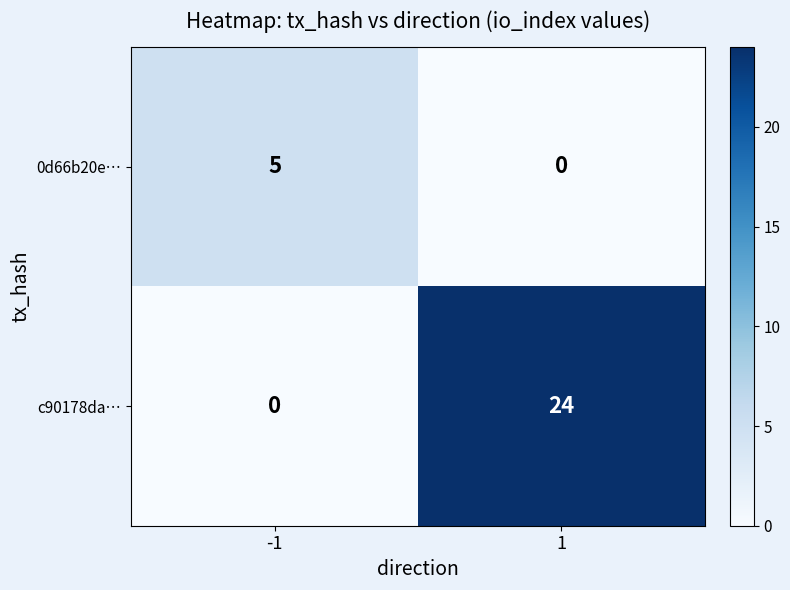

At how many categories does at least one series exceed 6?

1